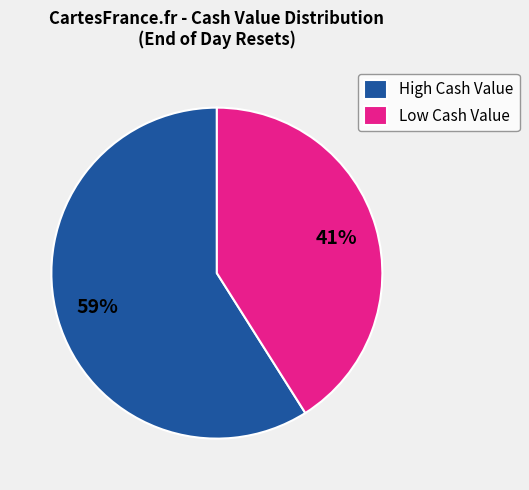

How many segments does this pie chart have?

2